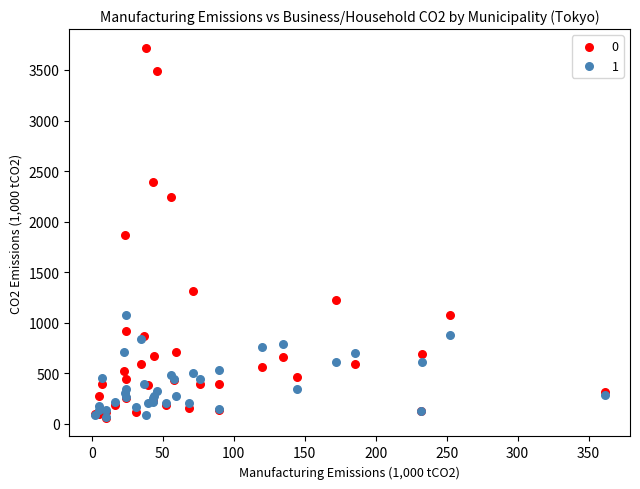

What are all the series names shown in the legend?

0, 1